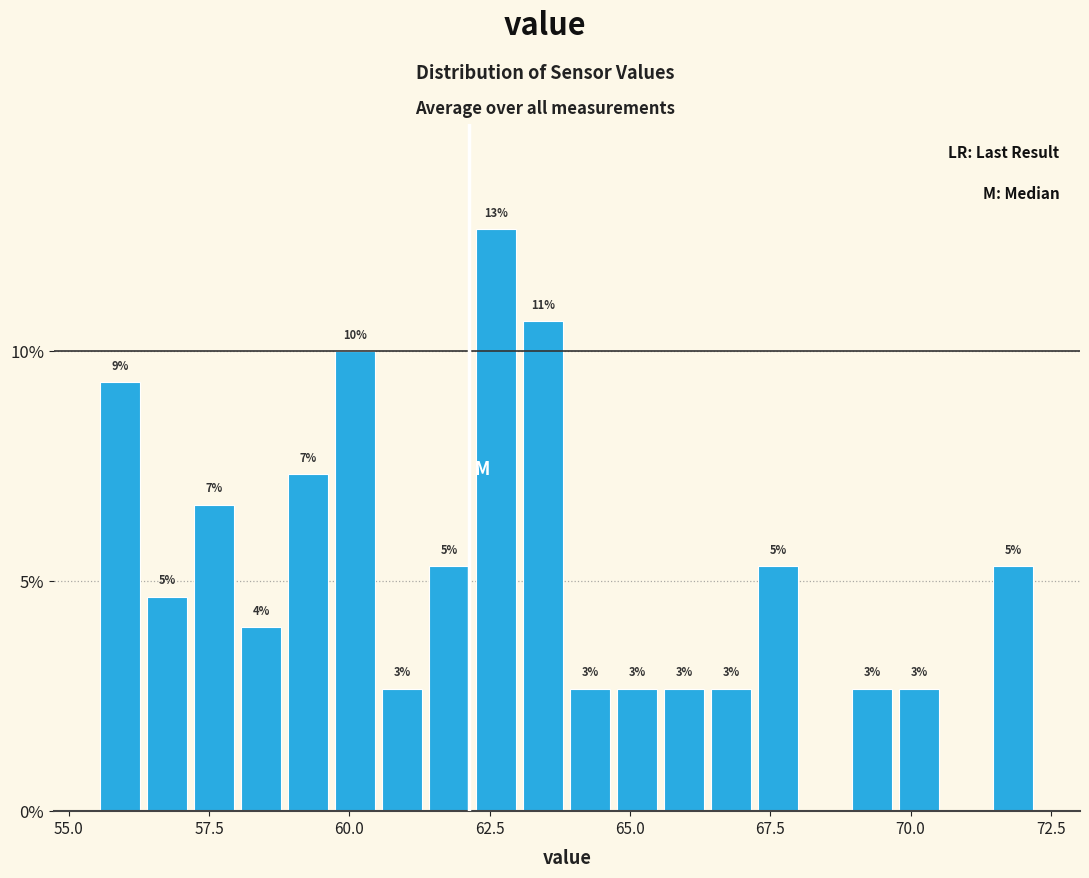

Around what value on the x-axis is the tallest bar? Give the approximate position of its centre, as read against the axis.

62.5